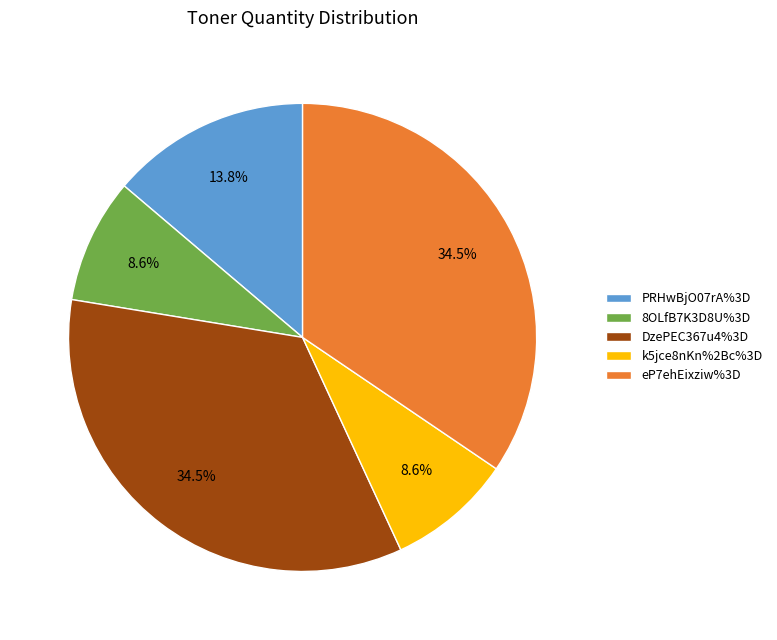

Is it true that PRHwBjO07rA%3D is 26% of the pie?

False